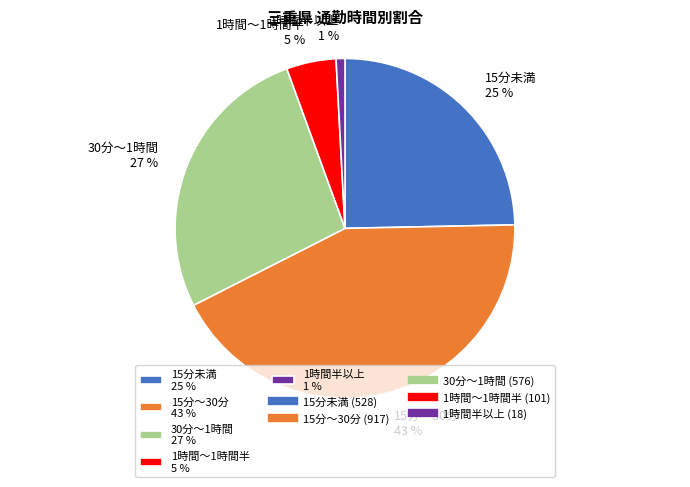

Approximately how many times larger is the value at 15分未満 compared to 30分～1時間?

0.9